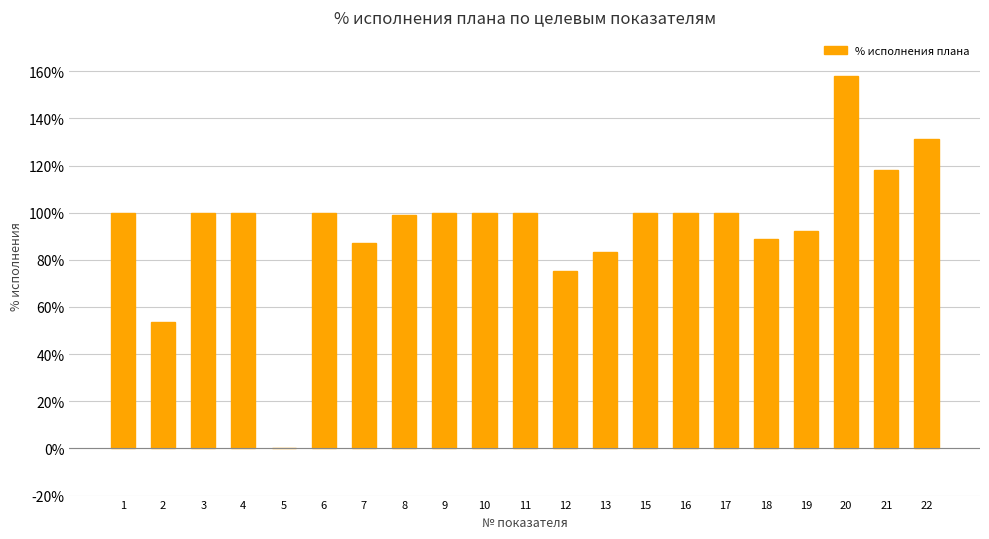

What is the change in value from 5 to 8?

+99.0